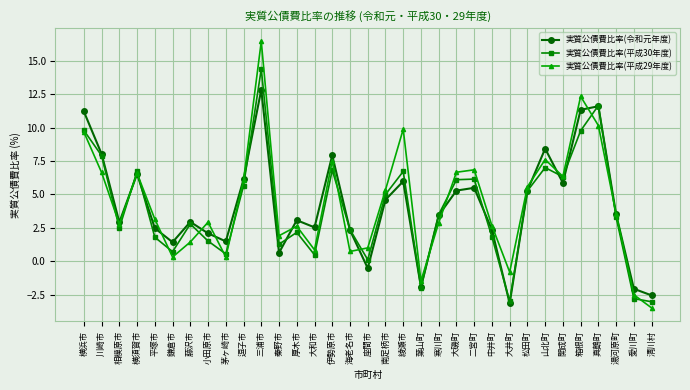

Which series has the largest range (max minus min)?

実質公債費比率(平成29年度)